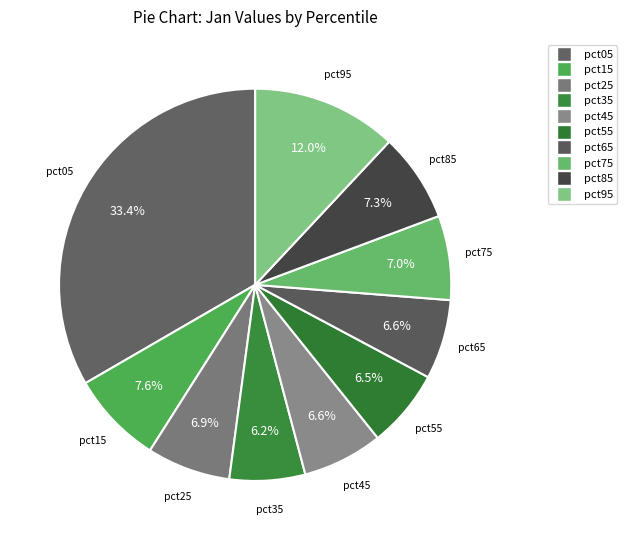

How many slices are in this pie chart?

10